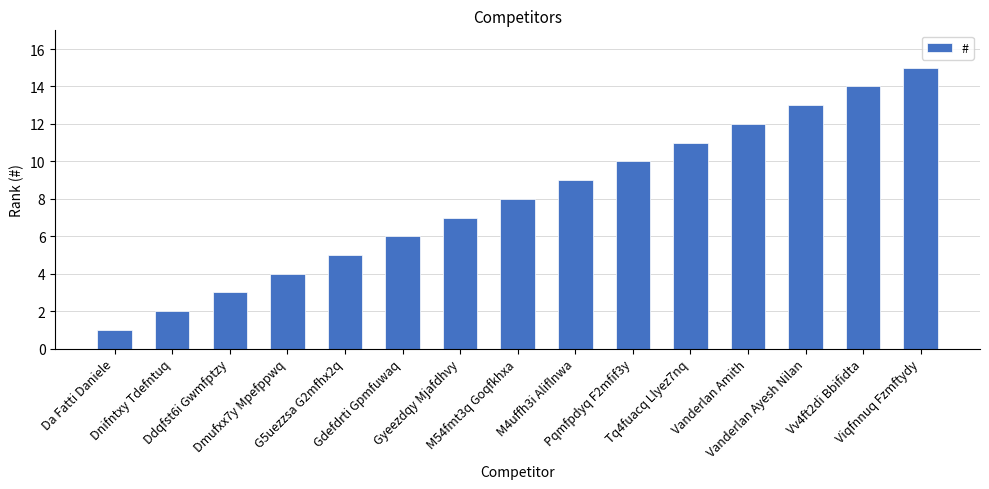

Reading right to left, what are all the values shown in this chart?

15	14	13	12	11	10	9	8	7	6	5	4	3	2	1